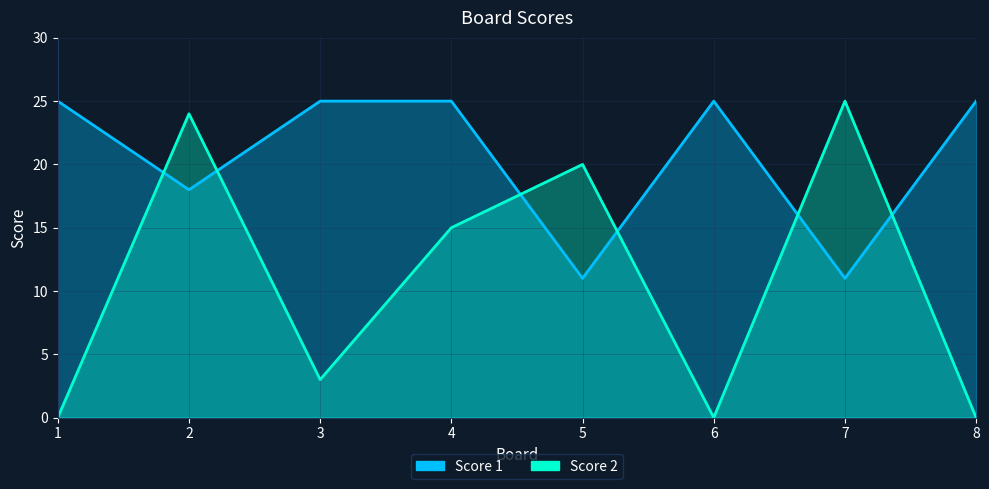

How many data points in Score 1 are less than 25?

3